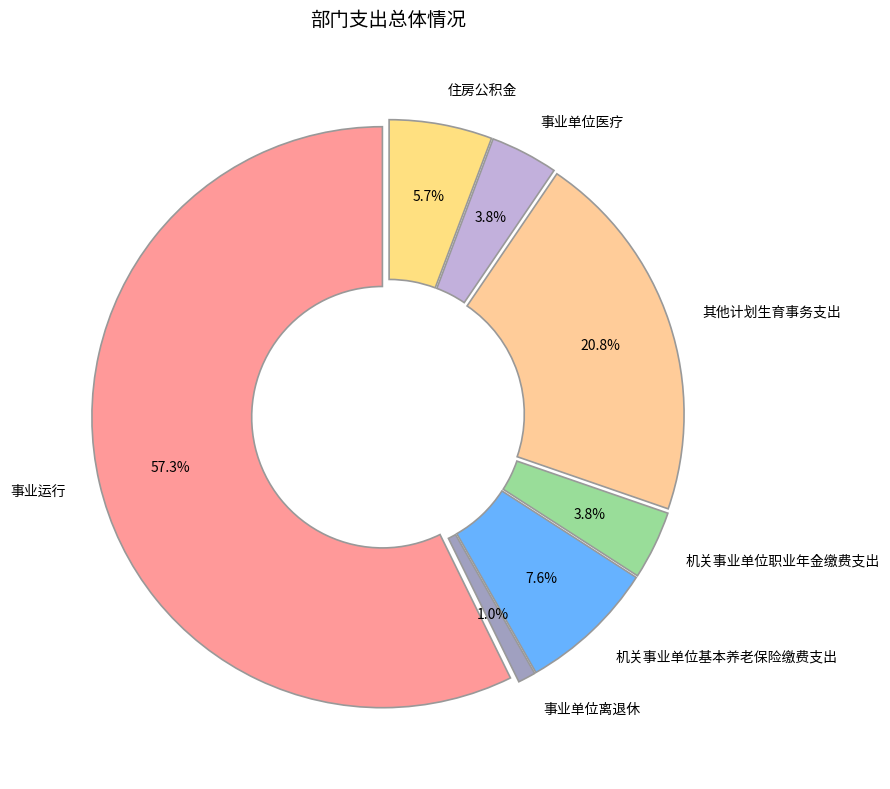

Is there a majority slice in this chart?

Yes